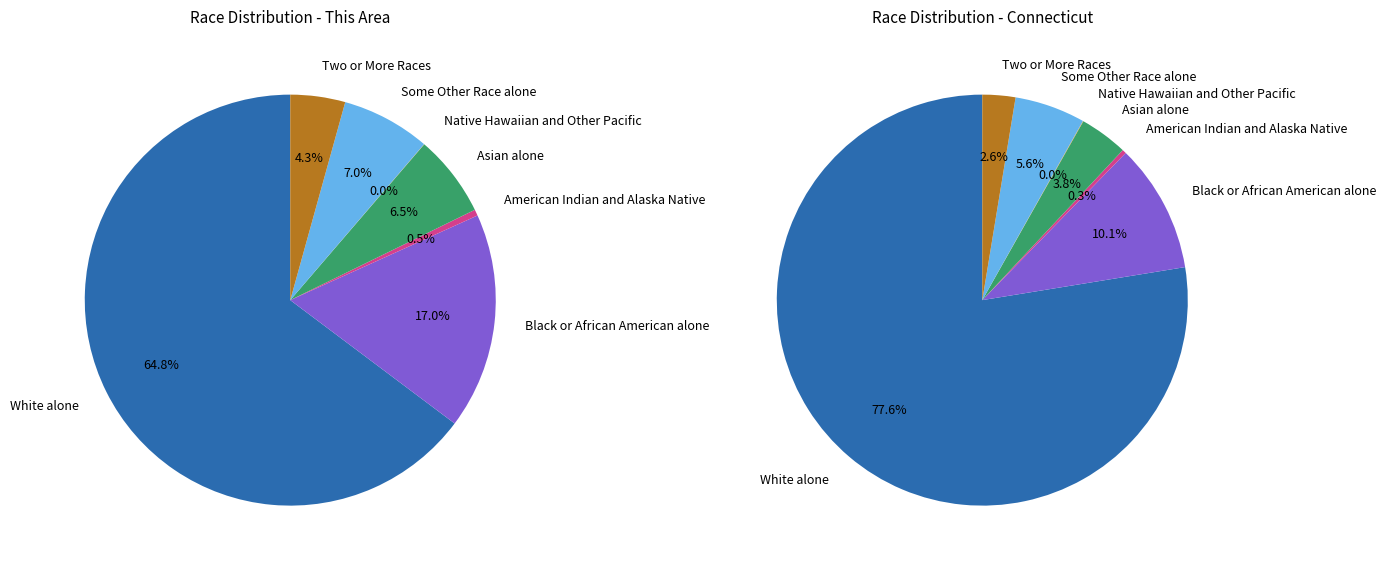

To the nearest percent, what is the difference between the Some Other Race alone and Two or More Races slice percentages?

3%